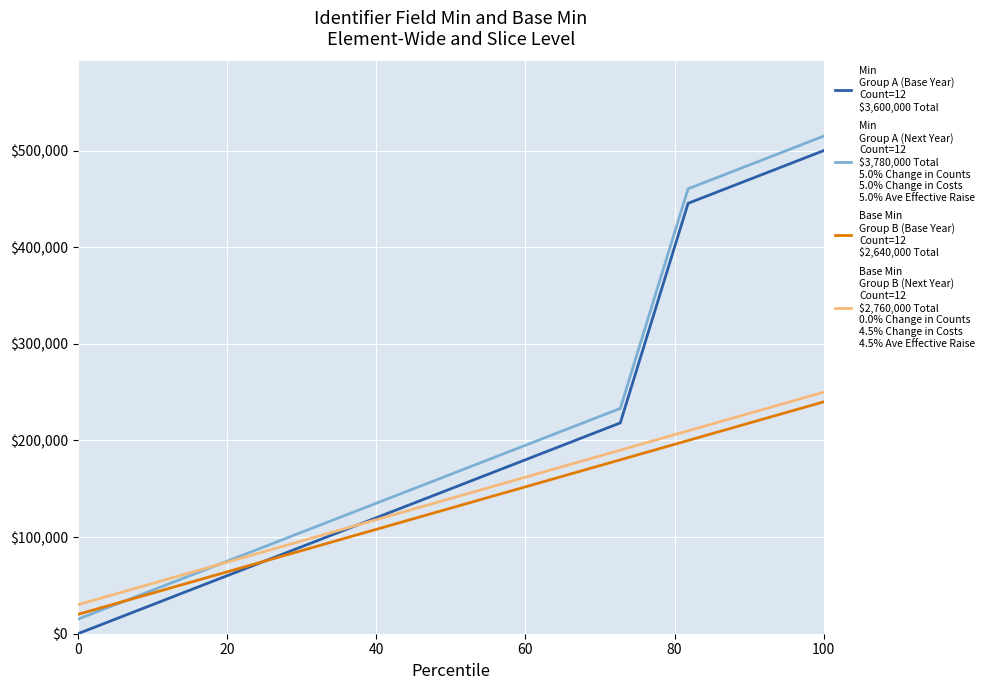

What is the maximum value shown in the chart?

515000.0